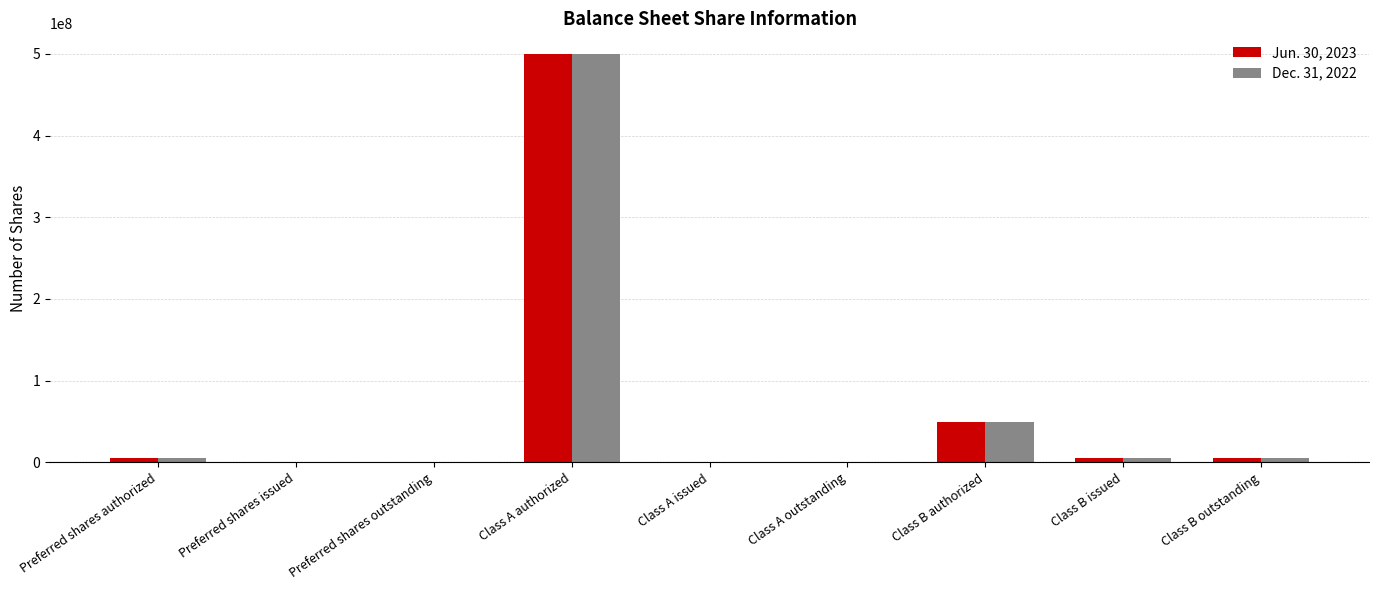

Reading right to left, what are all the values shown in this chart?

Jun. 30, 2023: Class B outstanding=5000000	Class B issued=5000000	Class B authorized=50000000	Class A outstanding=0	Class A issued=0	Class A authorized=500000000	Preferred shares outstanding=0	Preferred shares issued=0	Preferred shares authorized=5000000
Dec. 31, 2022: Class B outstanding=5000000	Class B issued=5000000	Class B authorized=50000000	Class A outstanding=0	Class A issued=0	Class A authorized=500000000	Preferred shares outstanding=0	Preferred shares issued=0	Preferred shares authorized=5000000